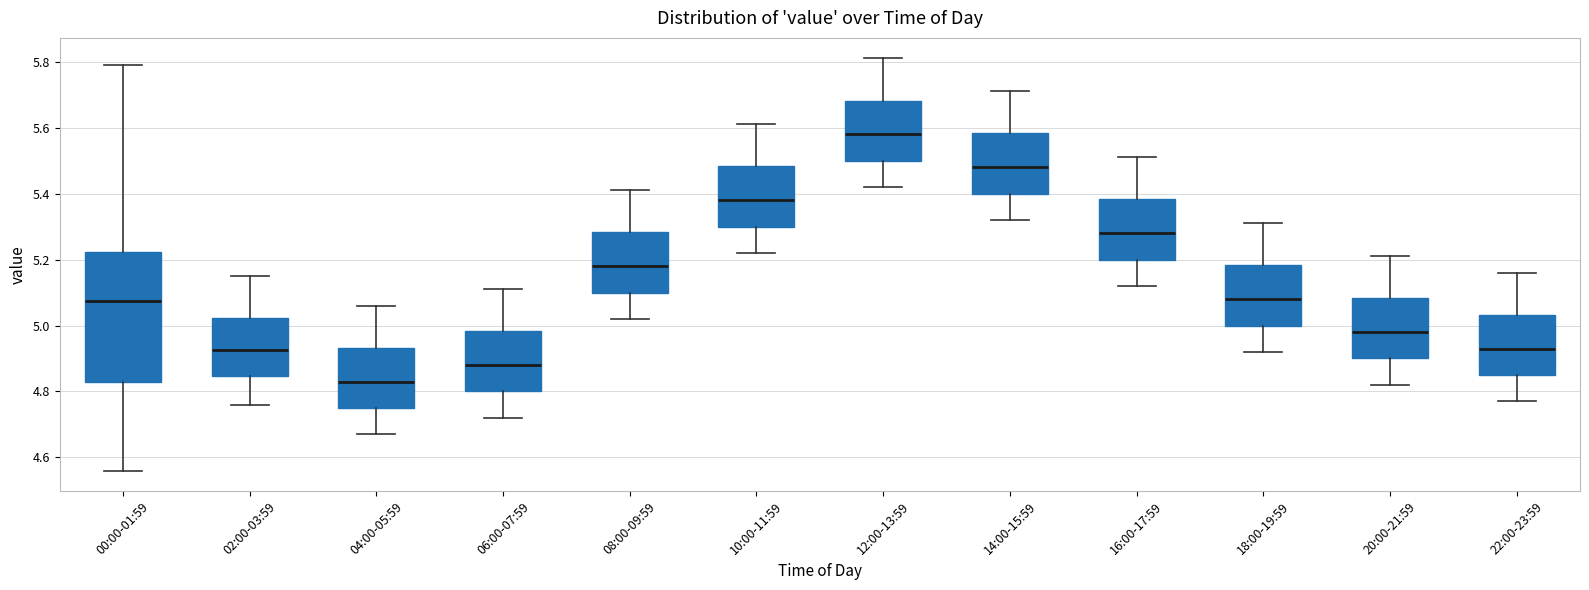

Which box has the lowest median line?

04:00-05:59